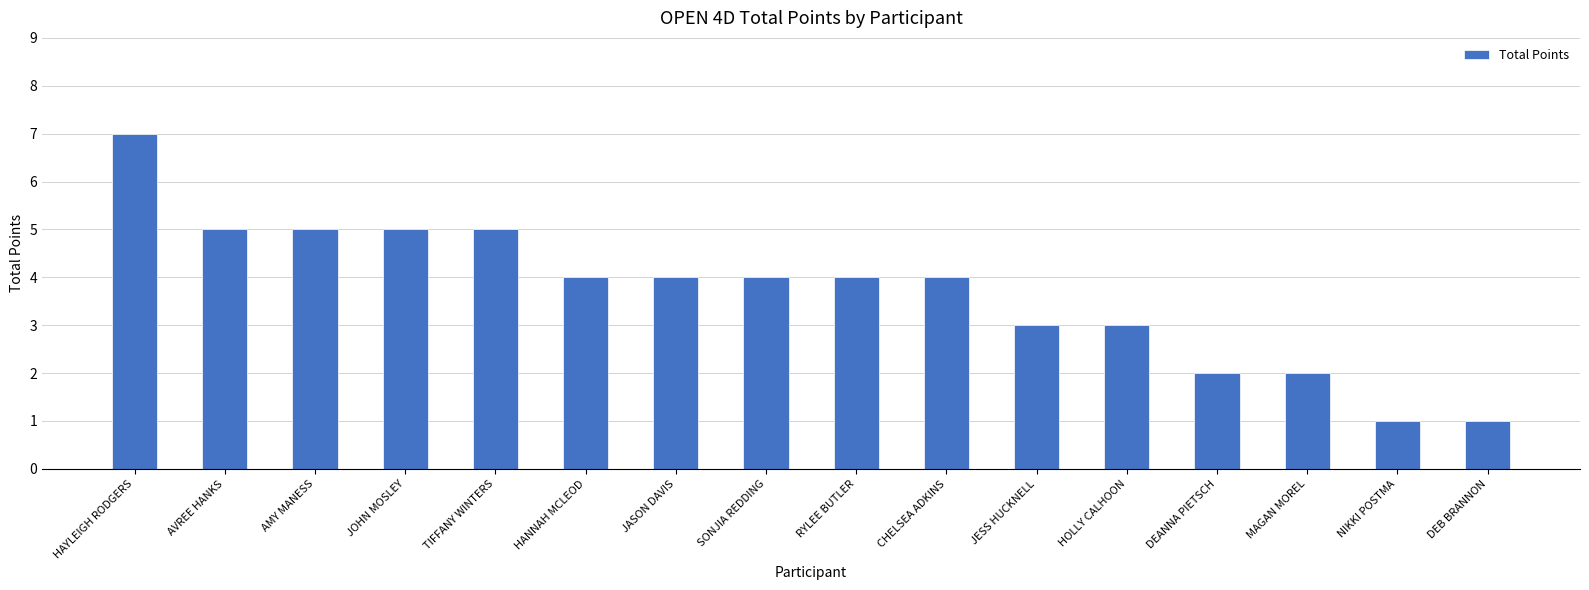

Where does the data first go above 4?

HAYLEIGH RODGERS